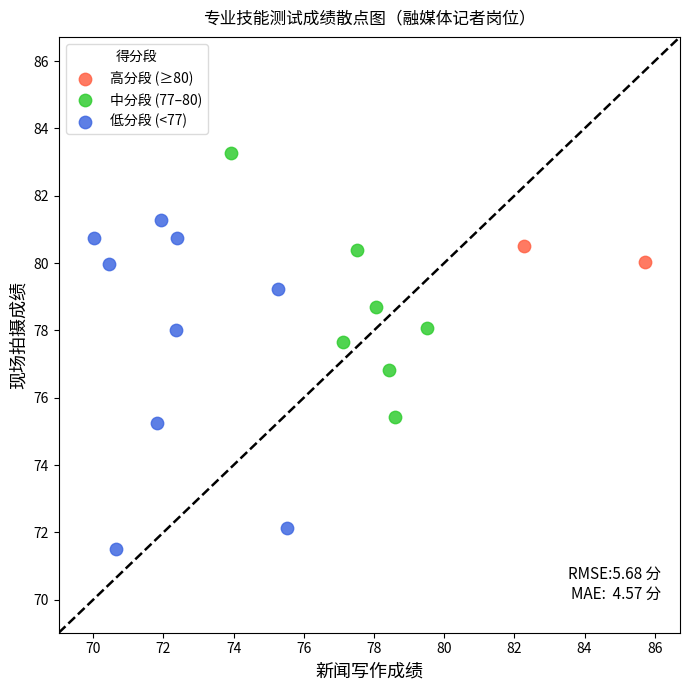

Which series contains the highest Y value?

中分段 (77–80)